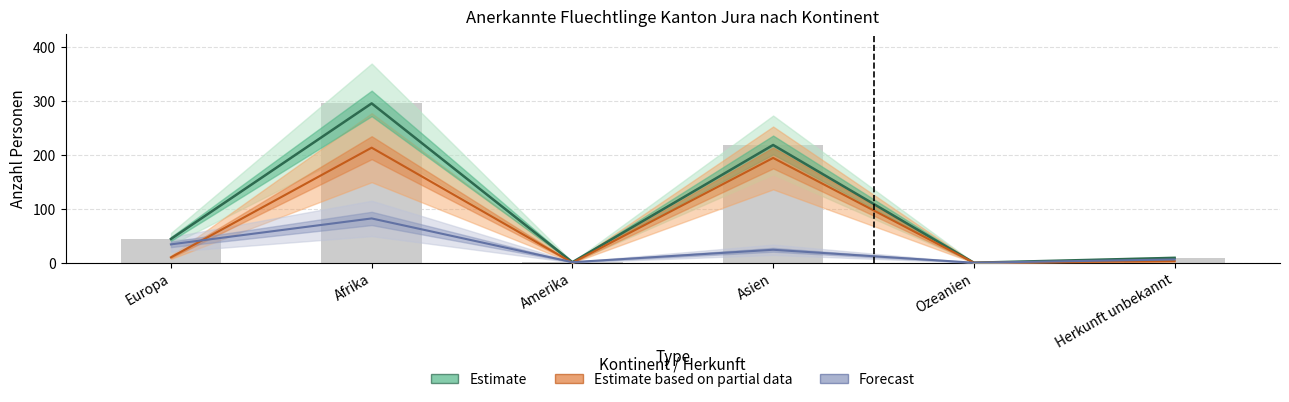

Which category has the highest value in the Forecast series?

Afrika